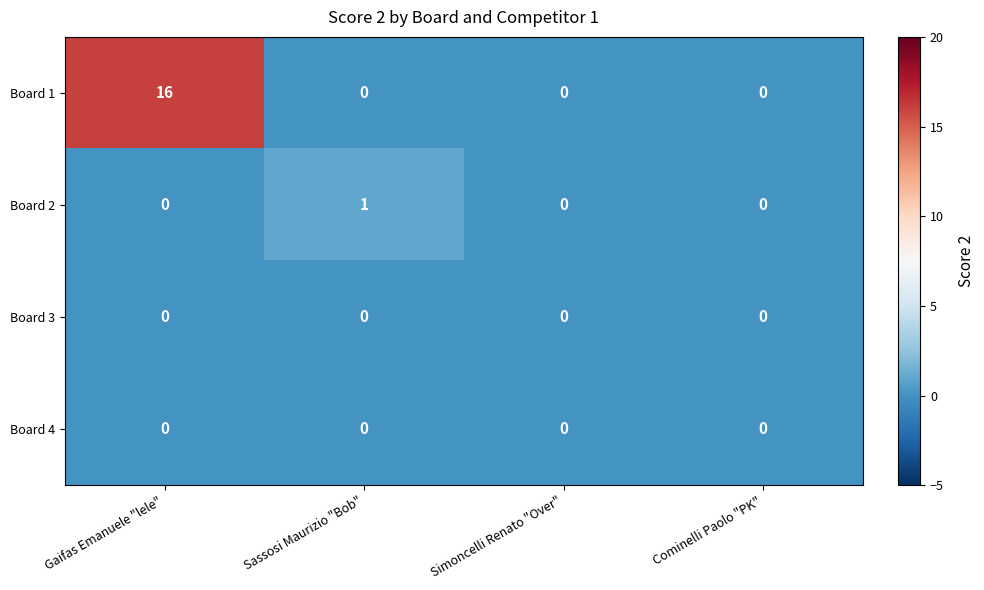

Count the number of categories in the chart.

4